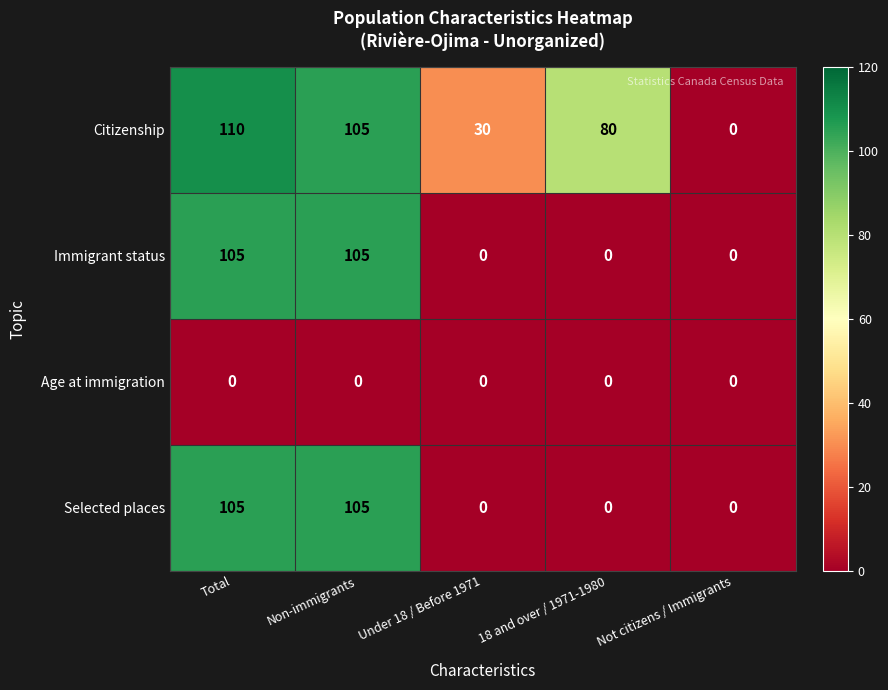

What is the sum of all Immigrant status values?

210